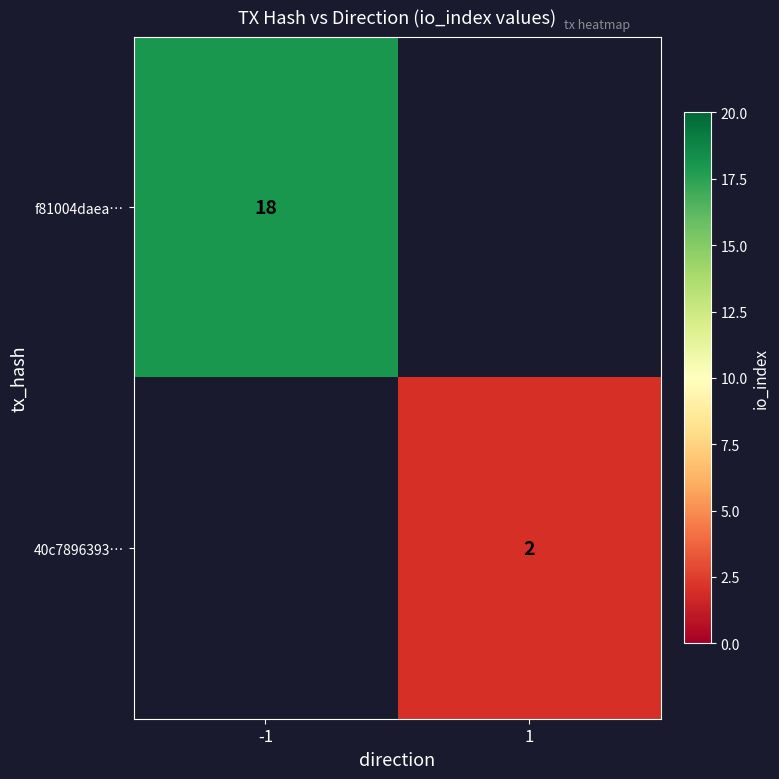

True or false: 40c7896393… has a value of 3 at 1.

False